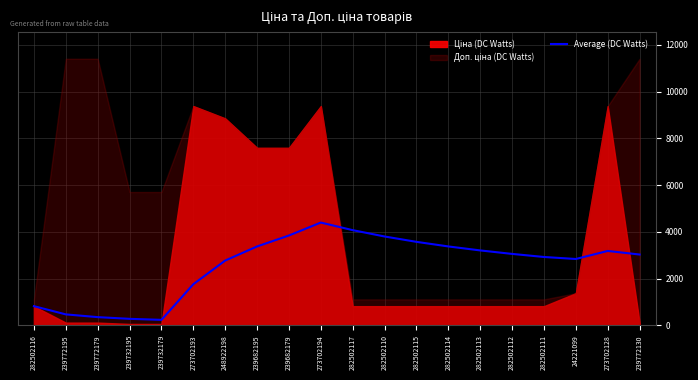

The Average (DC Watts) series shows 466.3 at 239772195. True or false?

True